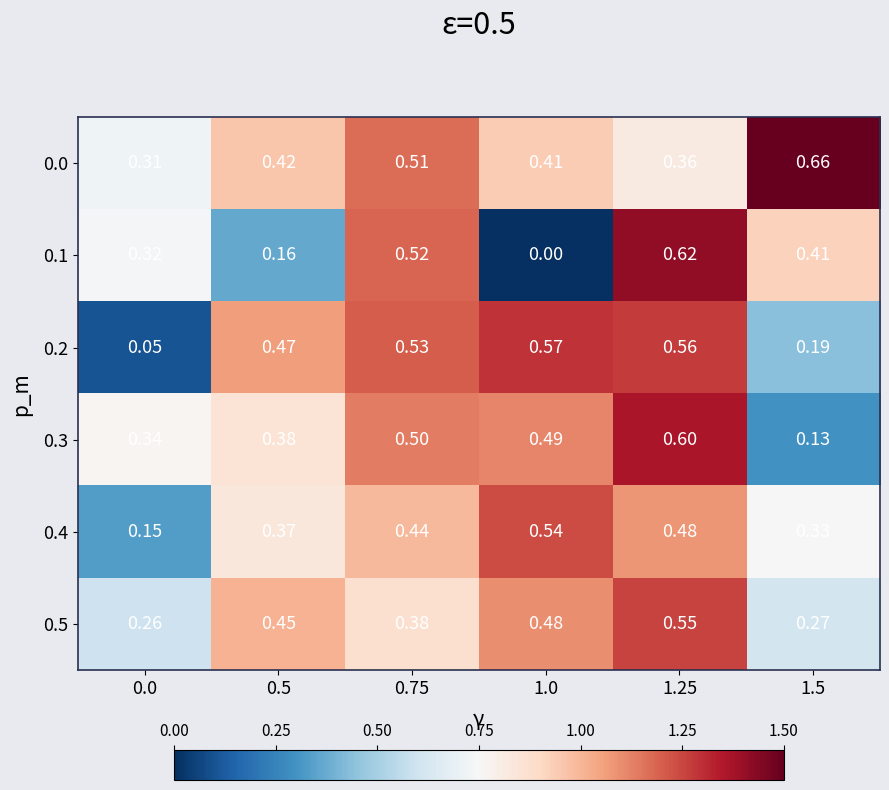

Is the value of 0.1 at 1.25 greater than the value of 0.2 at 1.0?

Yes